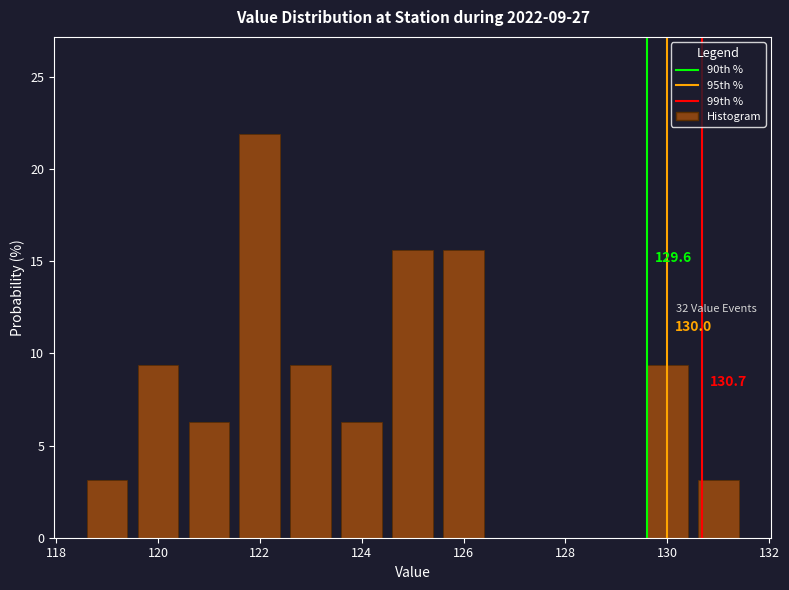

Over which range of the x-axis is the bar tallest?

121.5 to 122.5